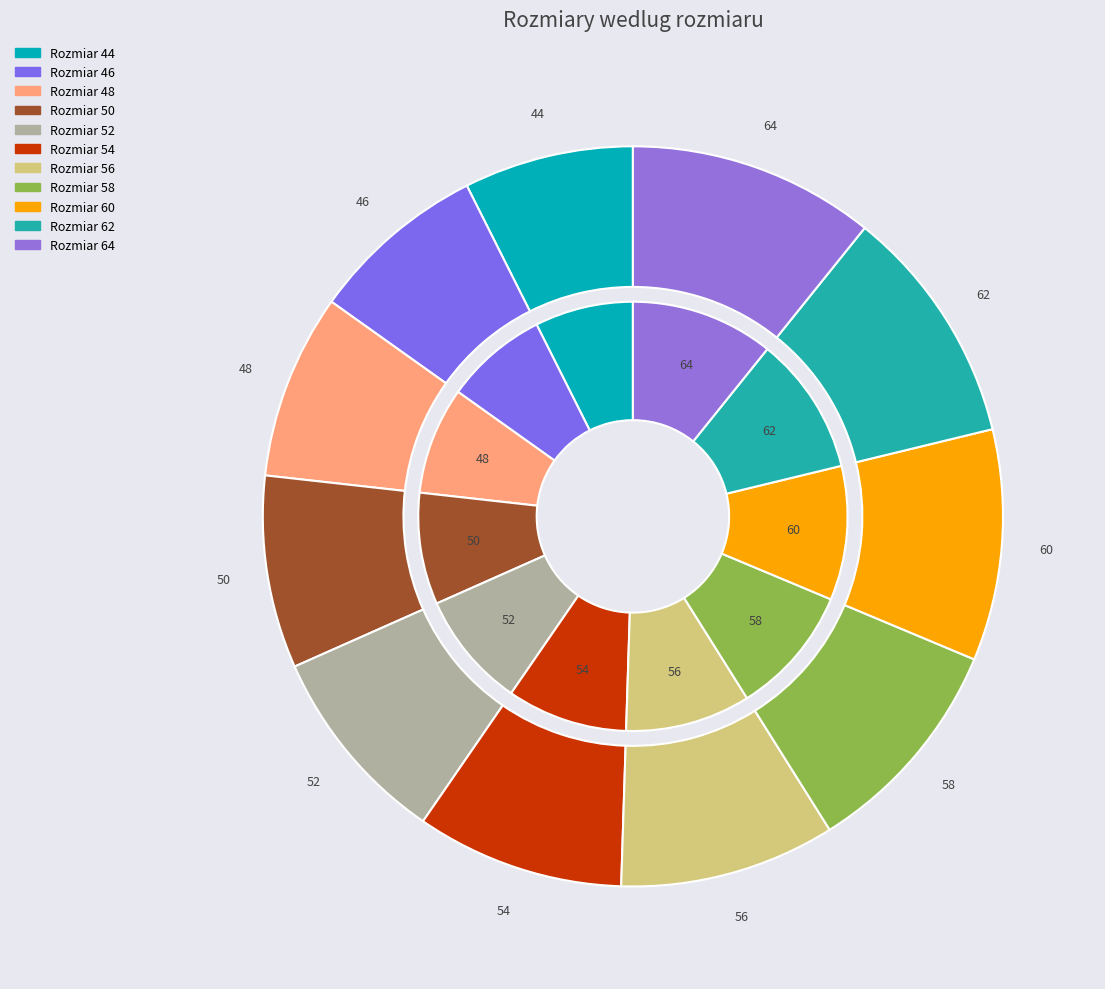

Do 52 and 60 together represent more than half of the pie?

No